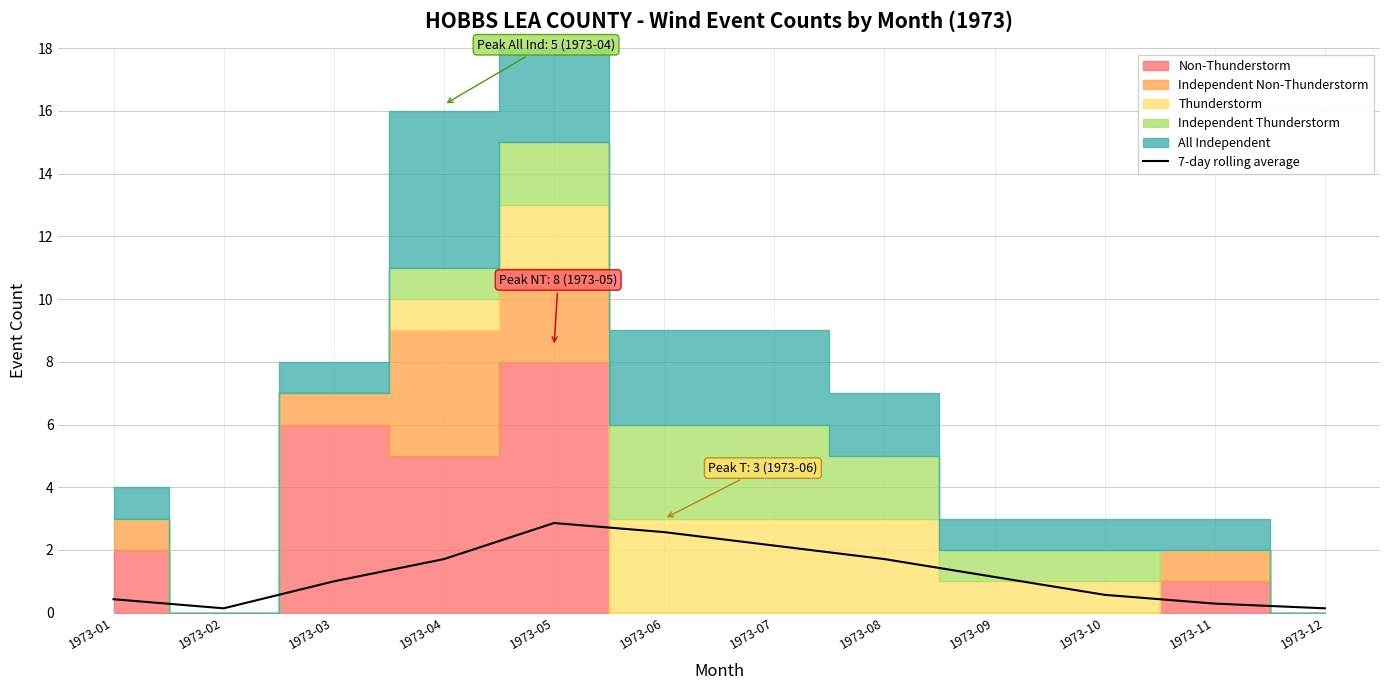

At which label is the value closest to 1?

1973-03